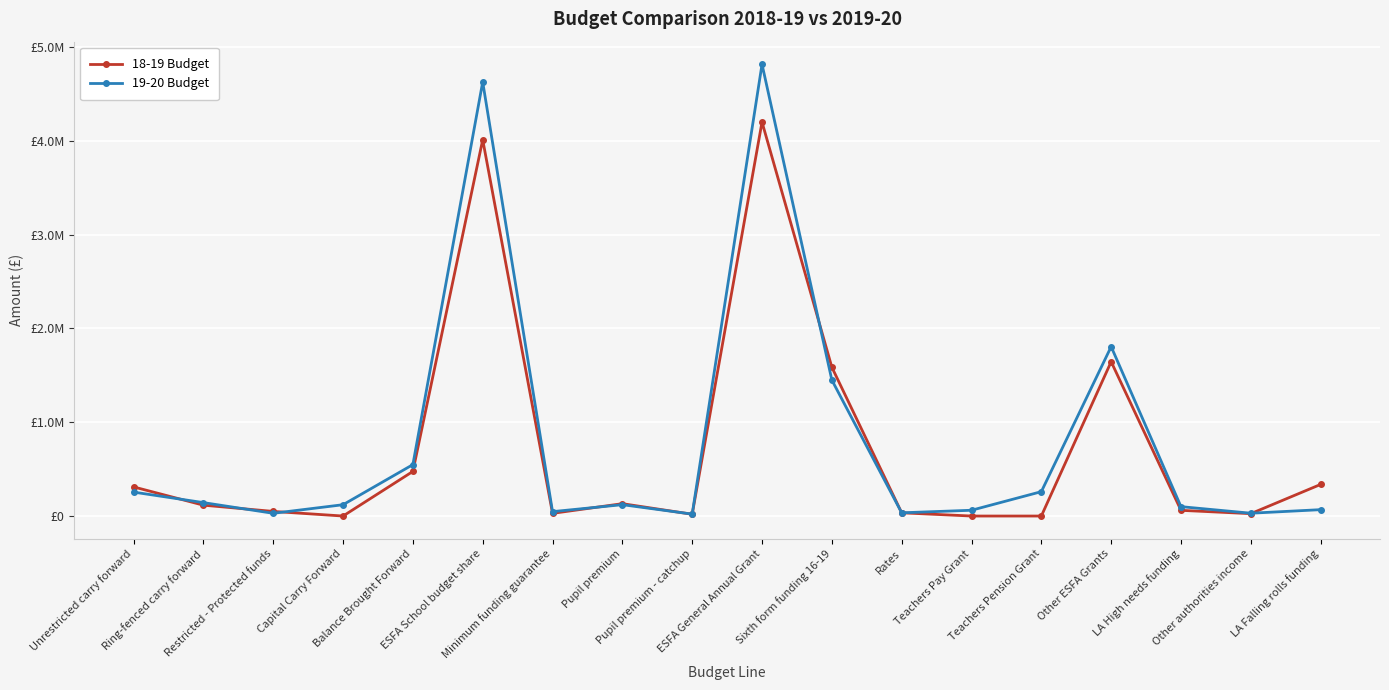

Does the chart display data point markers on the line(s)?

Yes